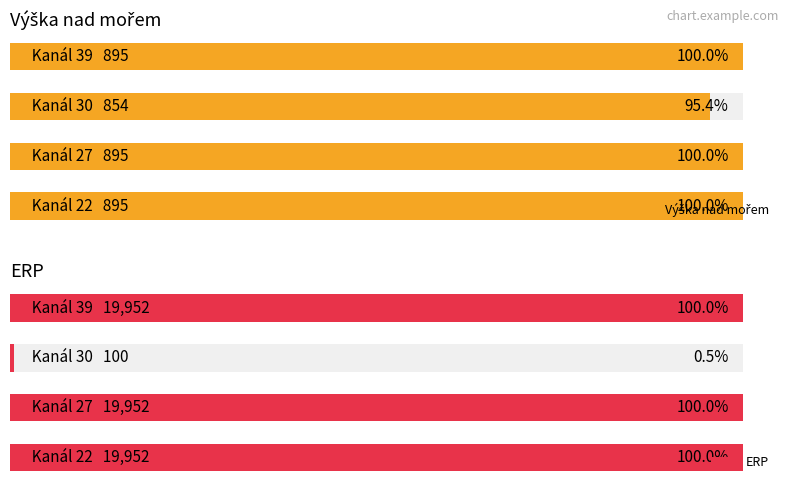

True or false: Výška nad mořem has a value of 895 at 0.

True